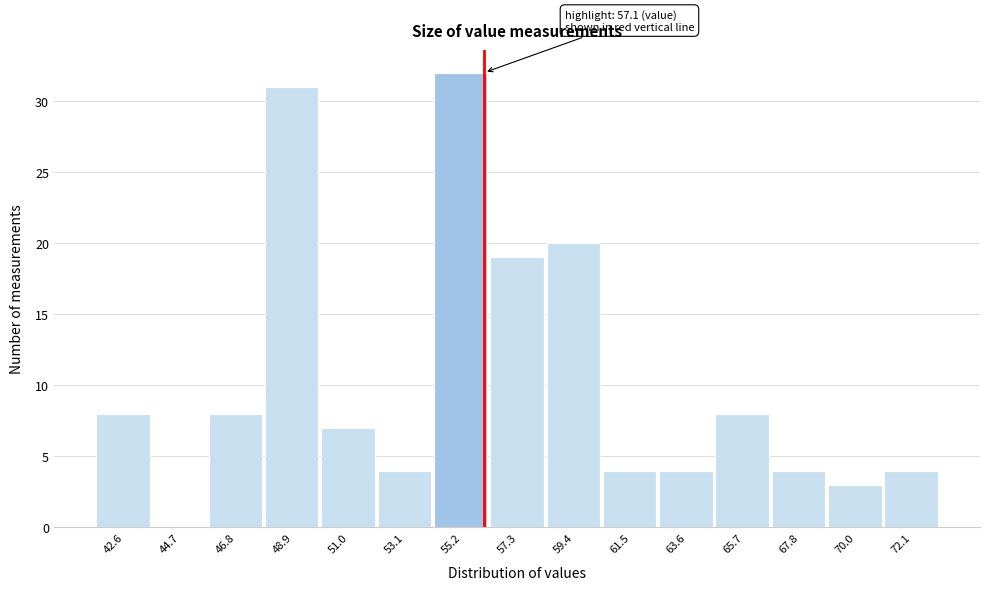

Reading left to right, extract all data points from this chart.

42.6=8	44.7=0	46.8=8	48.9=31	51.0=7	53.1=4	55.2=32	57.3=19	59.4=20	61.5=4	63.6=4	65.7=8	67.8=4	70.0=3	72.1=4